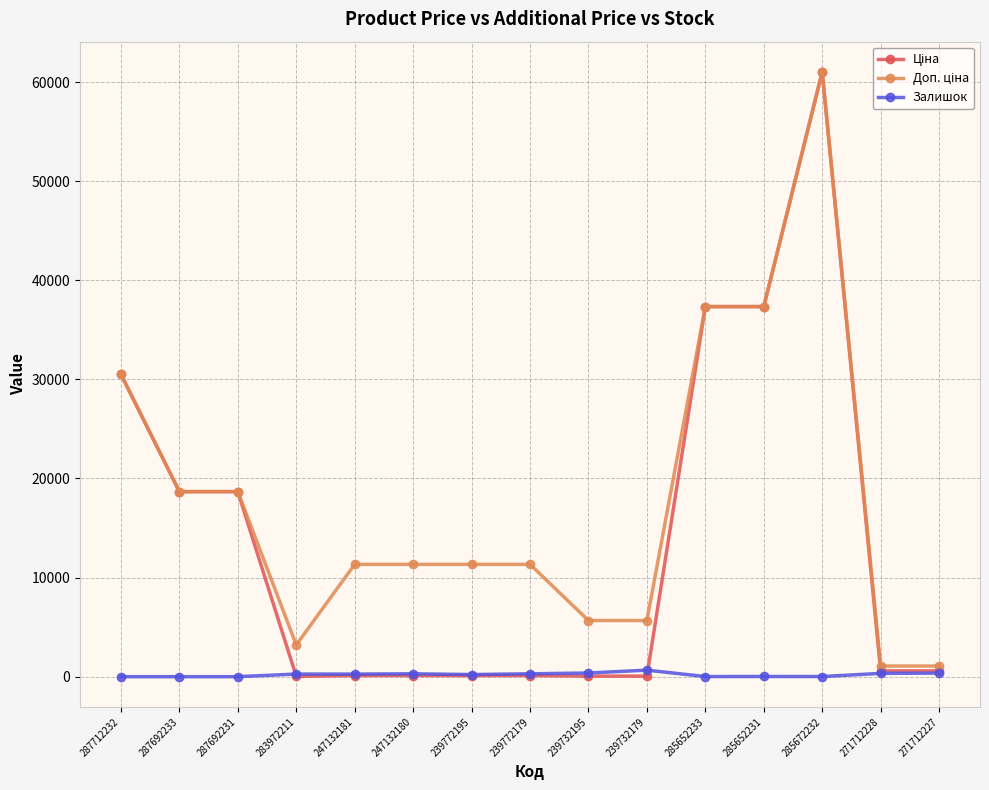

What is the maximum value shown in the chart?

61024.7